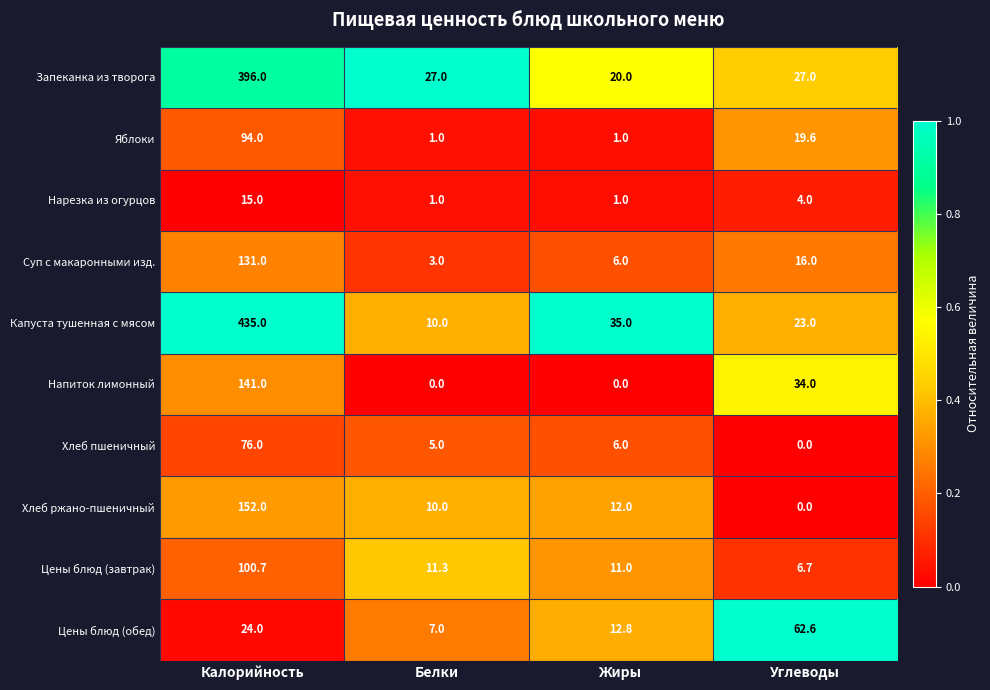

What is the greatest value displayed?

435.0